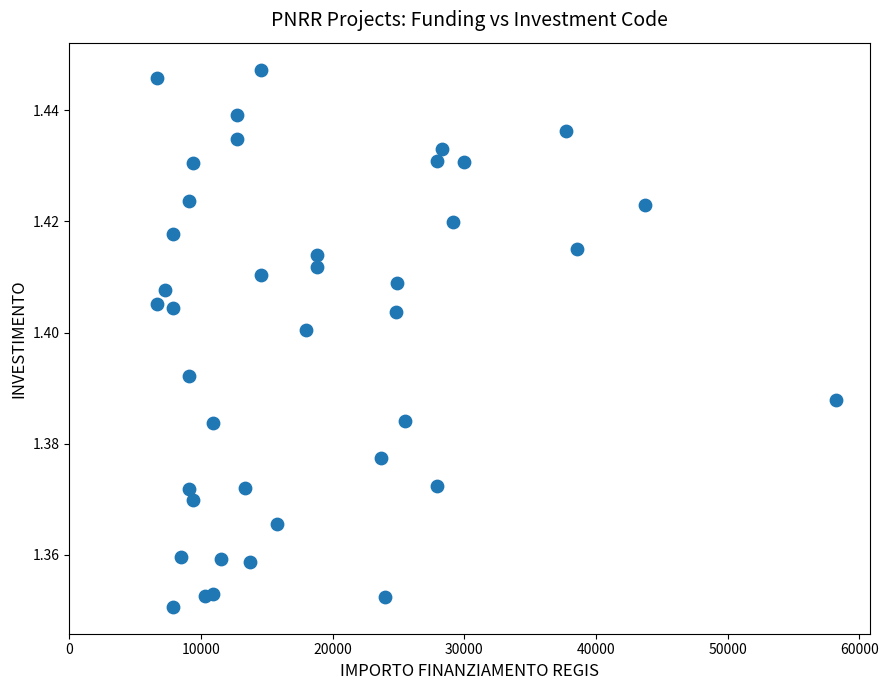

What is the range of X values (max minus min)?

51595.0